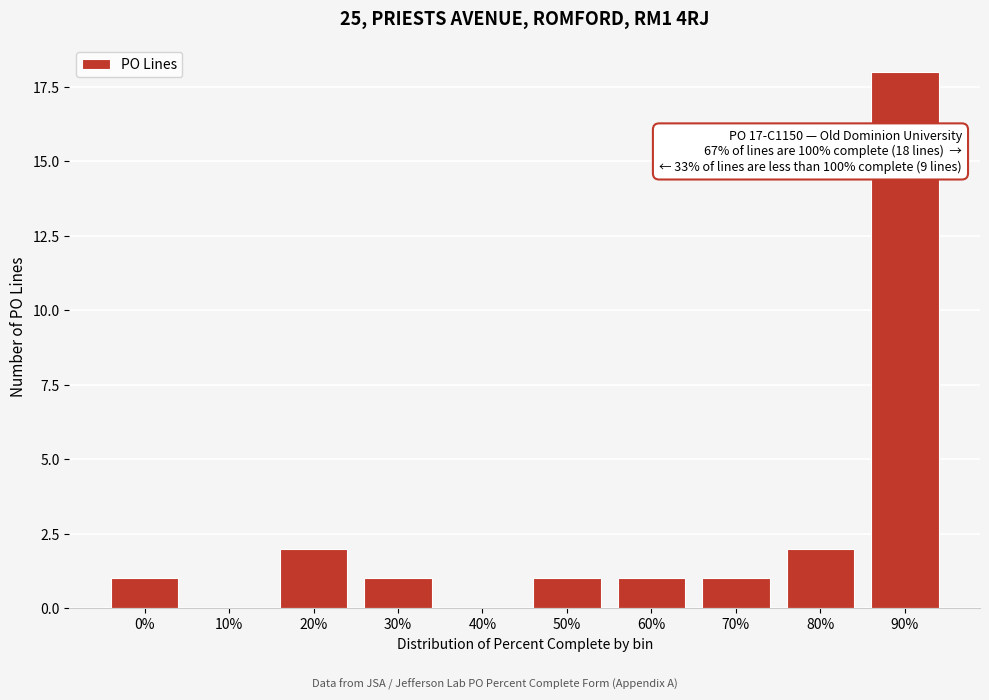

Reading right to left, transcribe all the data shown in this chart.

90%=18	80%=2	70%=1	60%=1	50%=1	40%=0	30%=1	20%=2	10%=0	0%=1